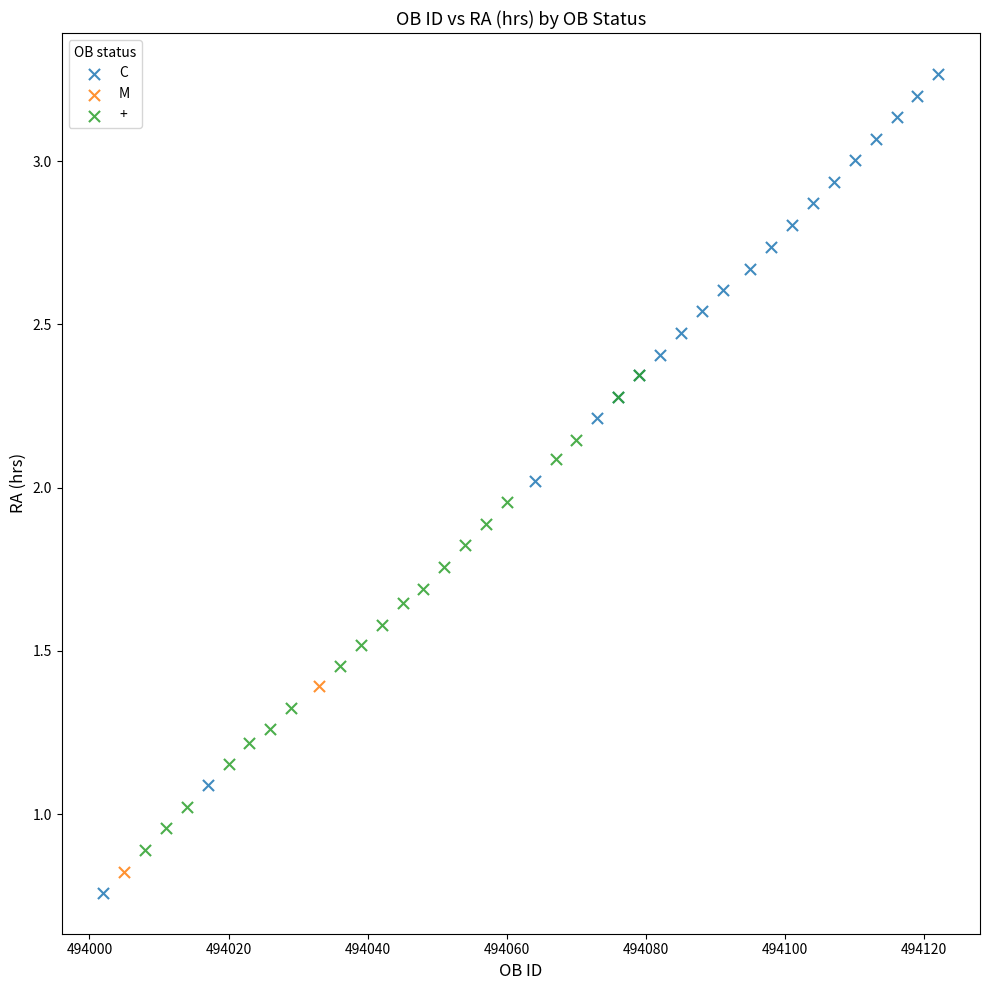

Which series contains the lowest Y value?

C